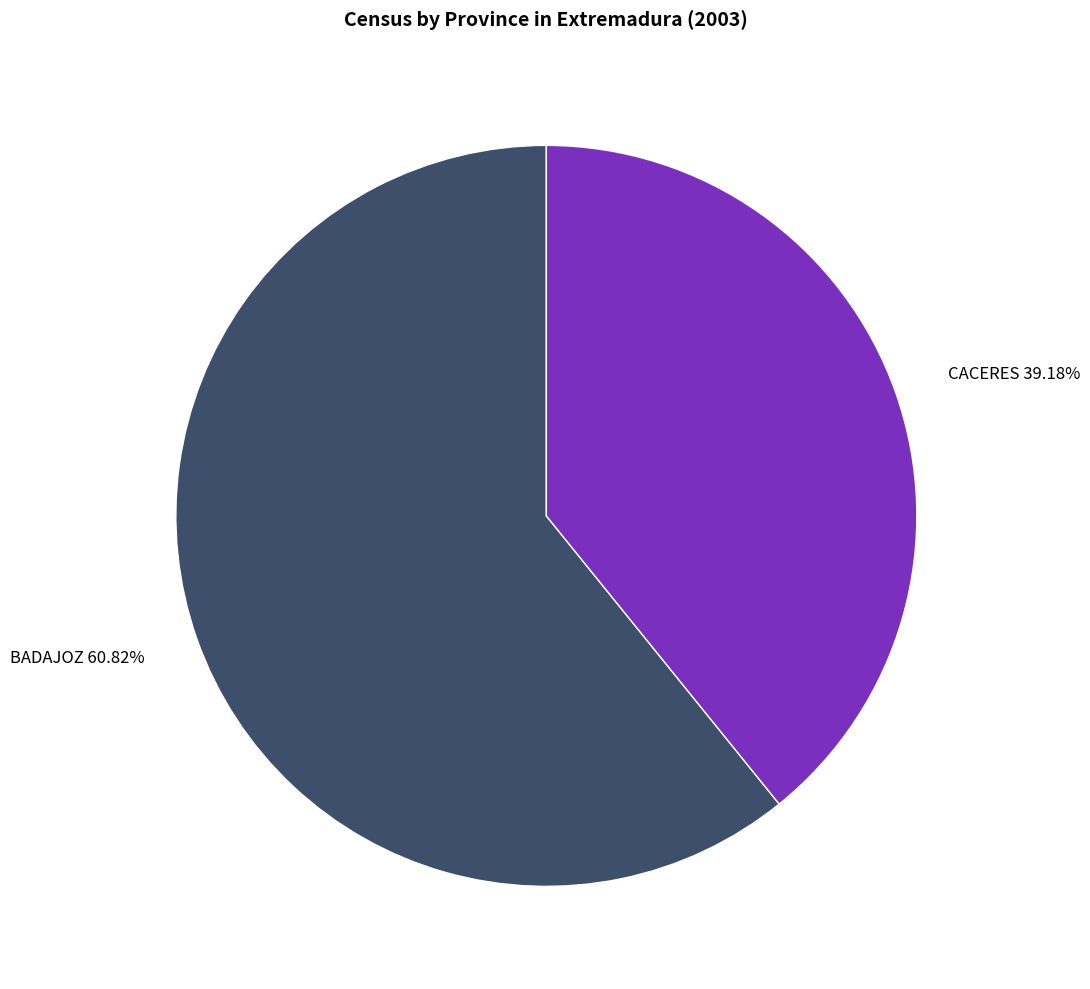

What is the largest slice in the pie chart?

BADAJOZ